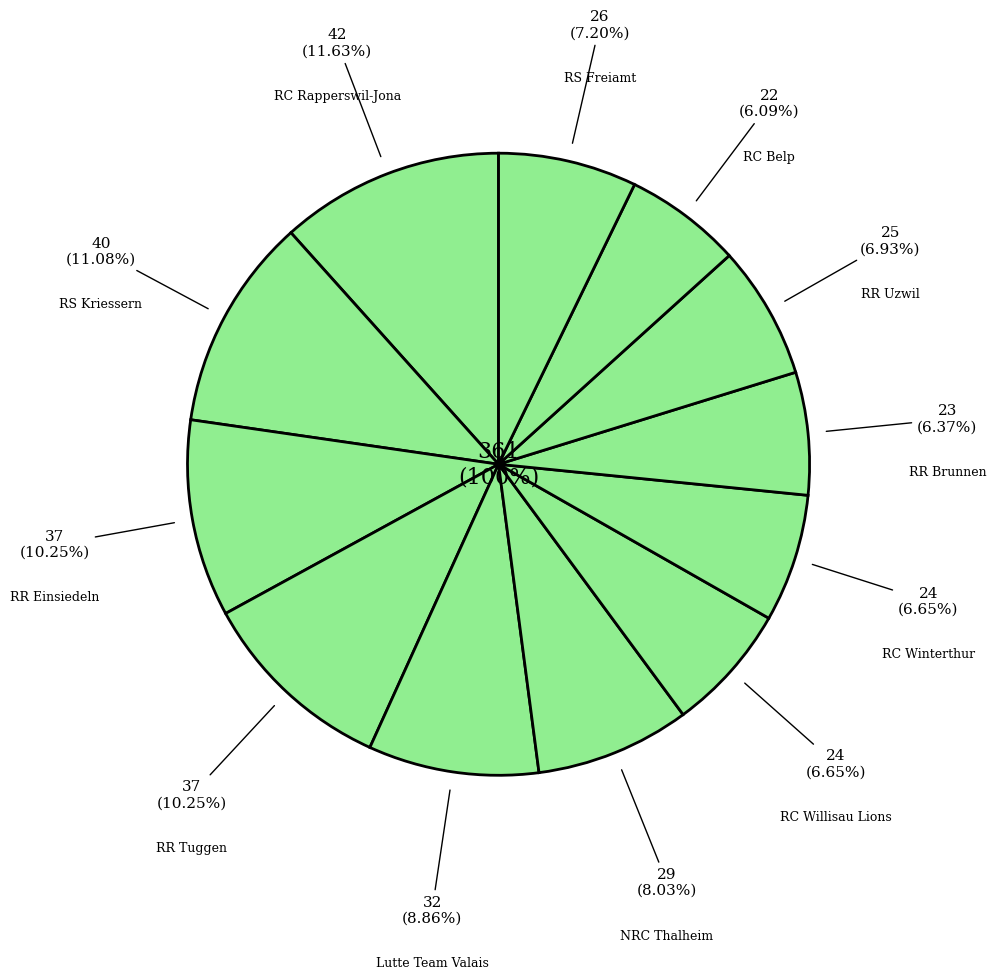

Is it true that RC Willisau Lions is 7% of the pie?

True